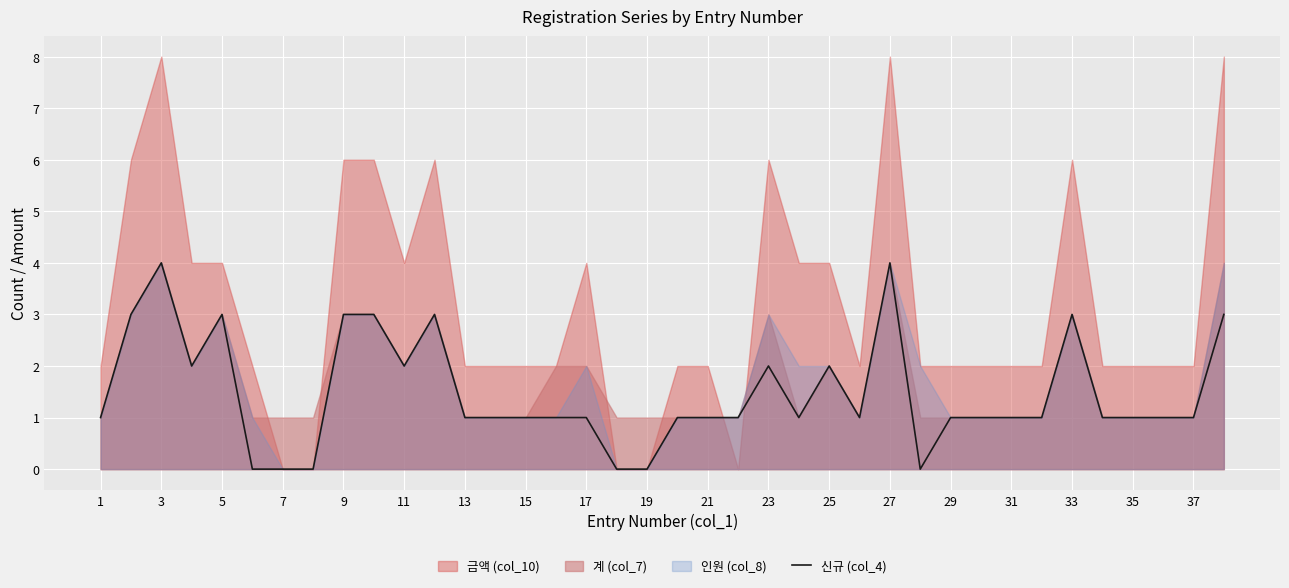

What is the difference between the maximum and minimum values?

4